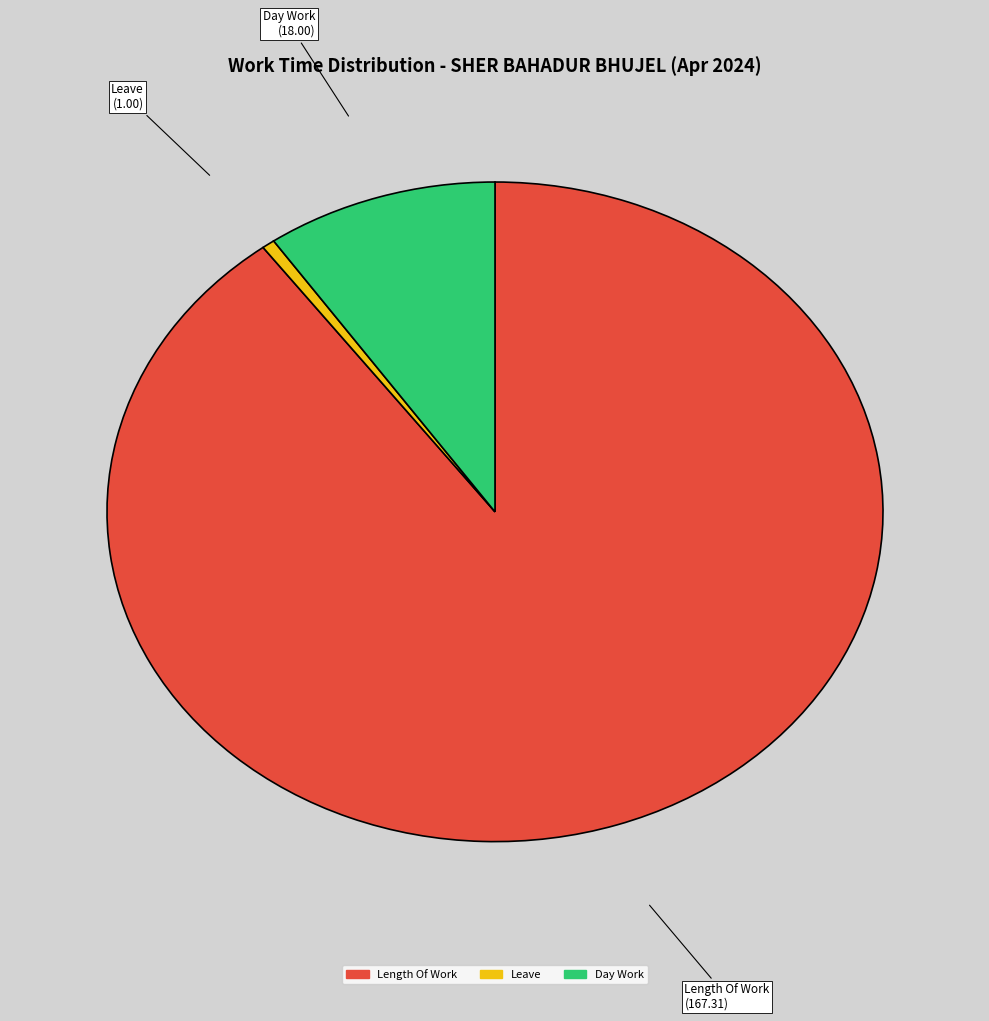

Count the number of slices in the pie.

3